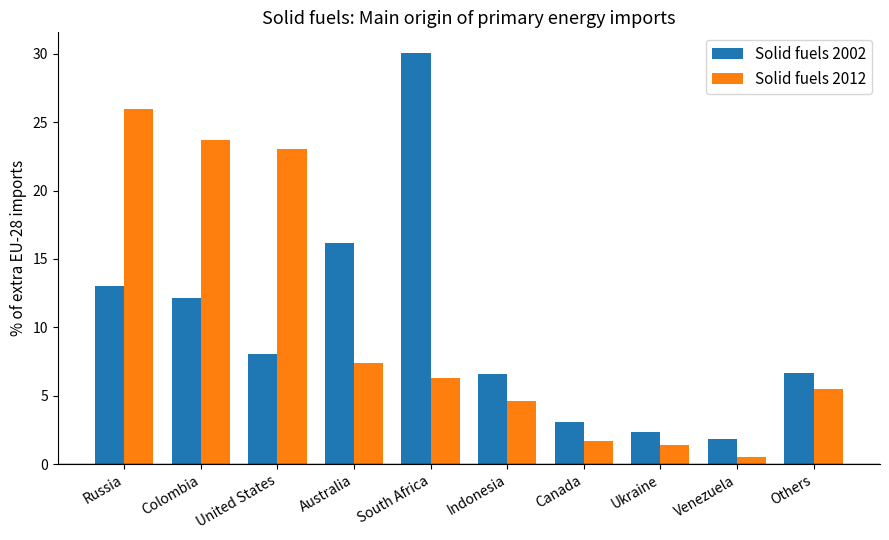

Rank the series at Venezuela from lowest to highest value.

Solid fuels 2012, Solid fuels 2002